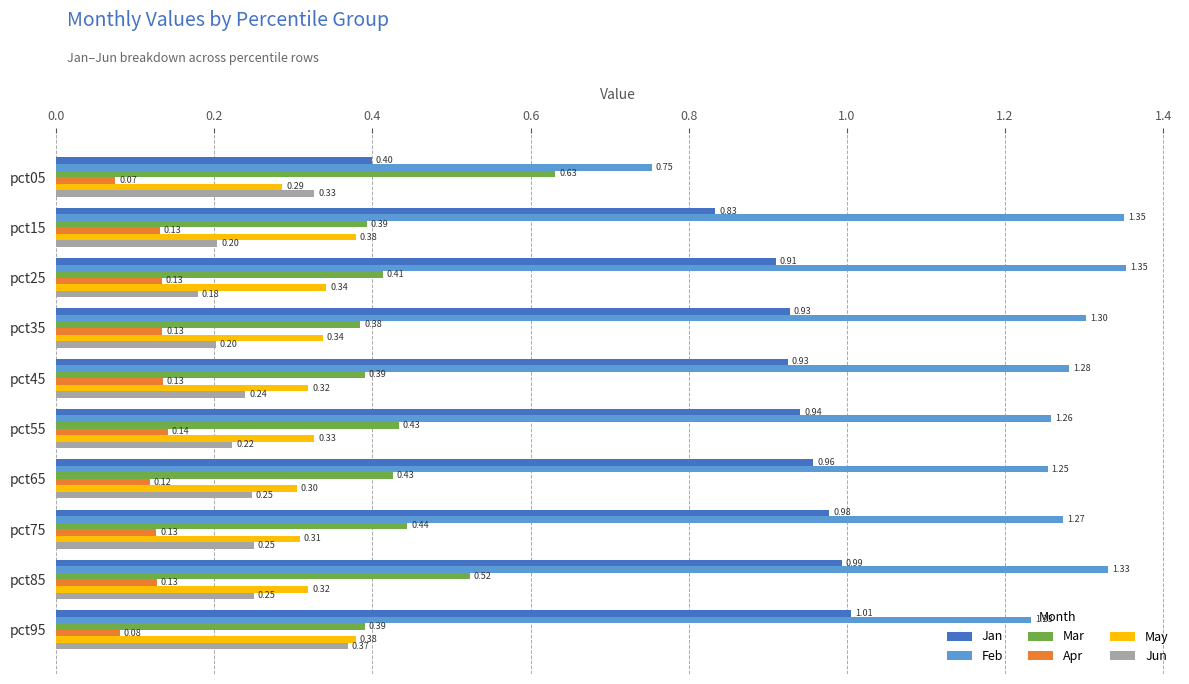

What is the total value across all series at pct35?

3.3